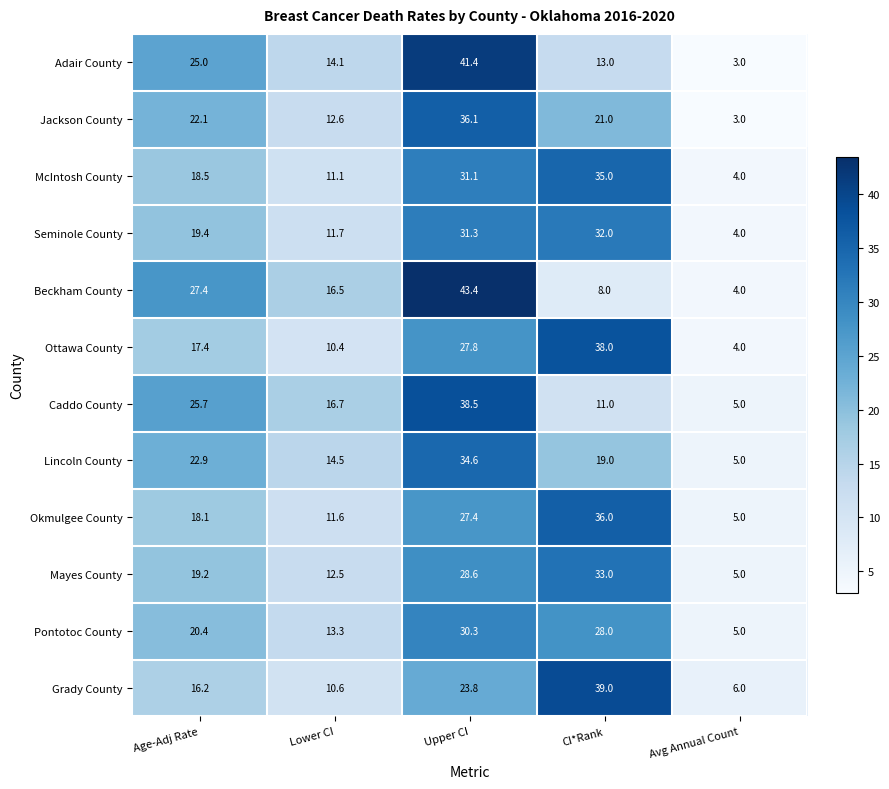

Where does the McIntosh County series first go above 18?

Age-Adj Rate